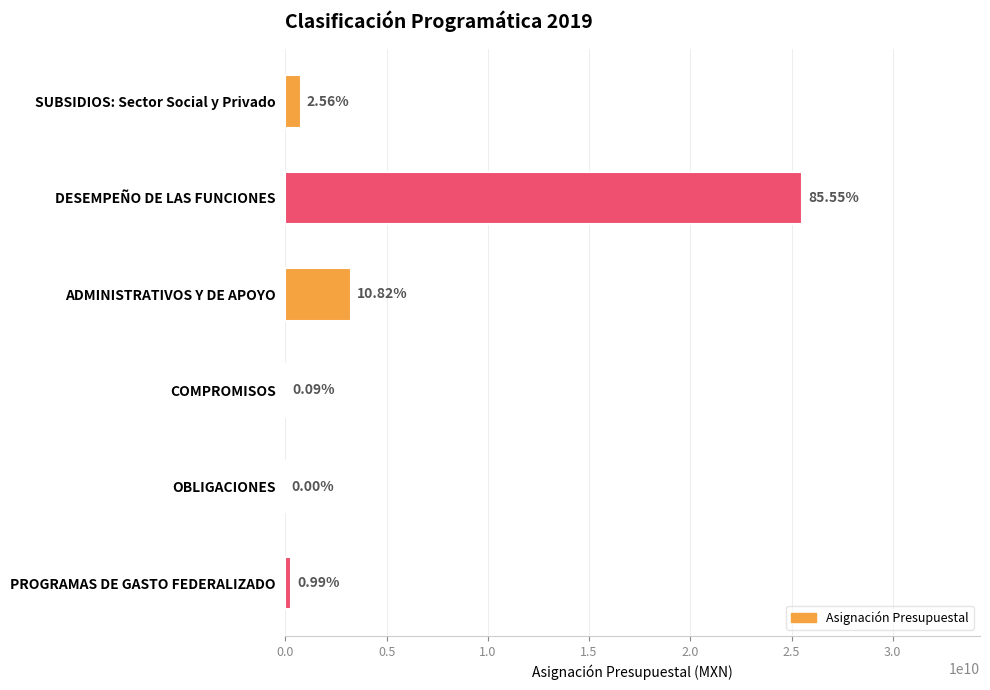

Count the number of values greater than 762631150.

2